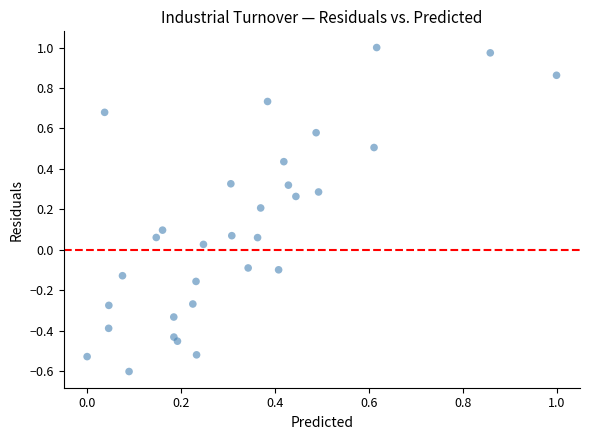

What is the range of Y values (max minus min)?

1.6